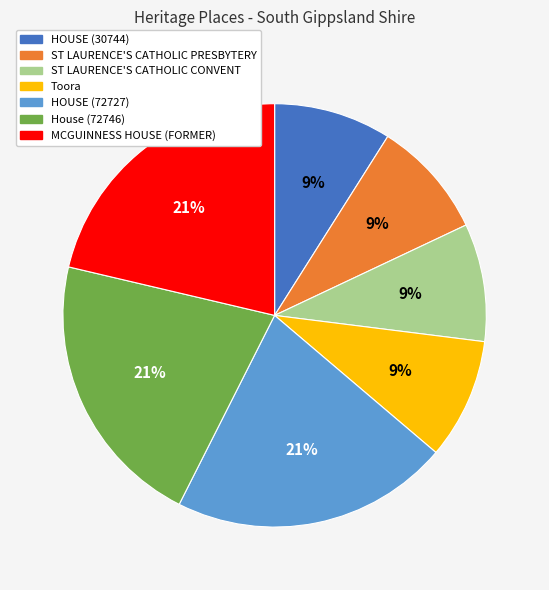

The MCGUINNESS HOUSE (FORMER) slice represents 21% of the pie. True or false?

True